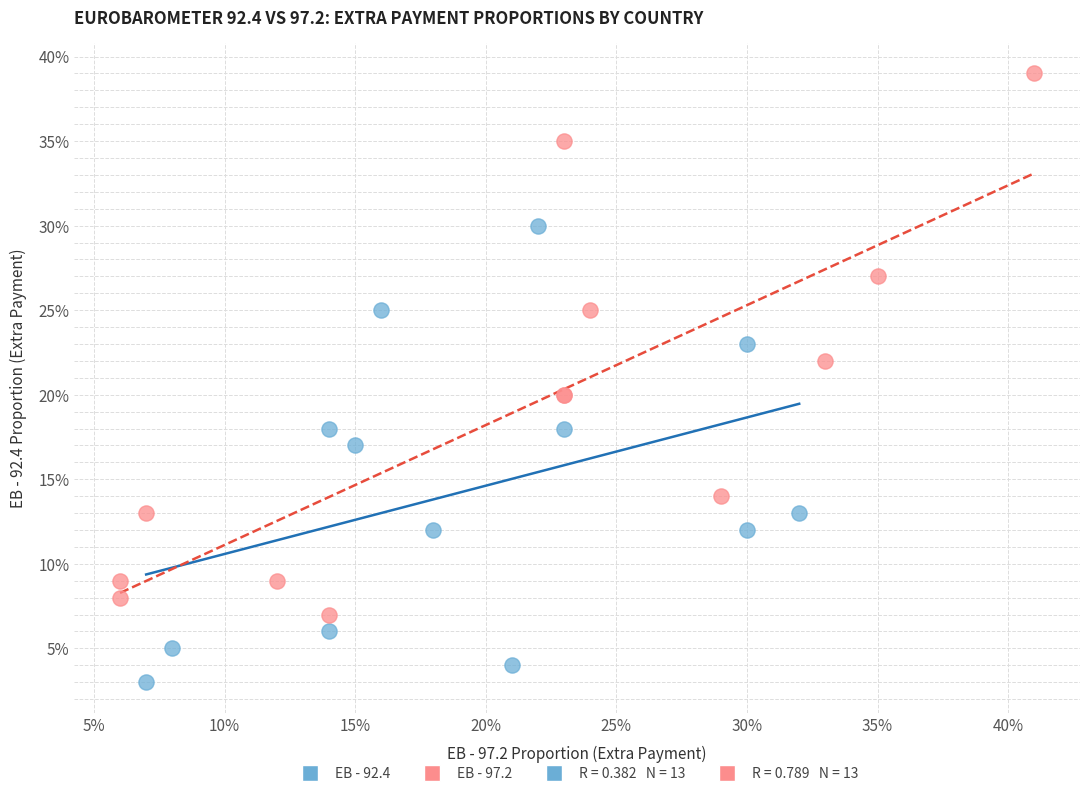

Which series reaches the maximum Y coordinate?

EB - 97.2